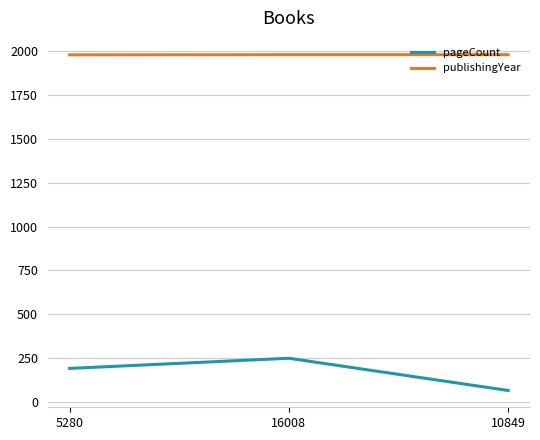

What is the total value across all series at 10849?

2045